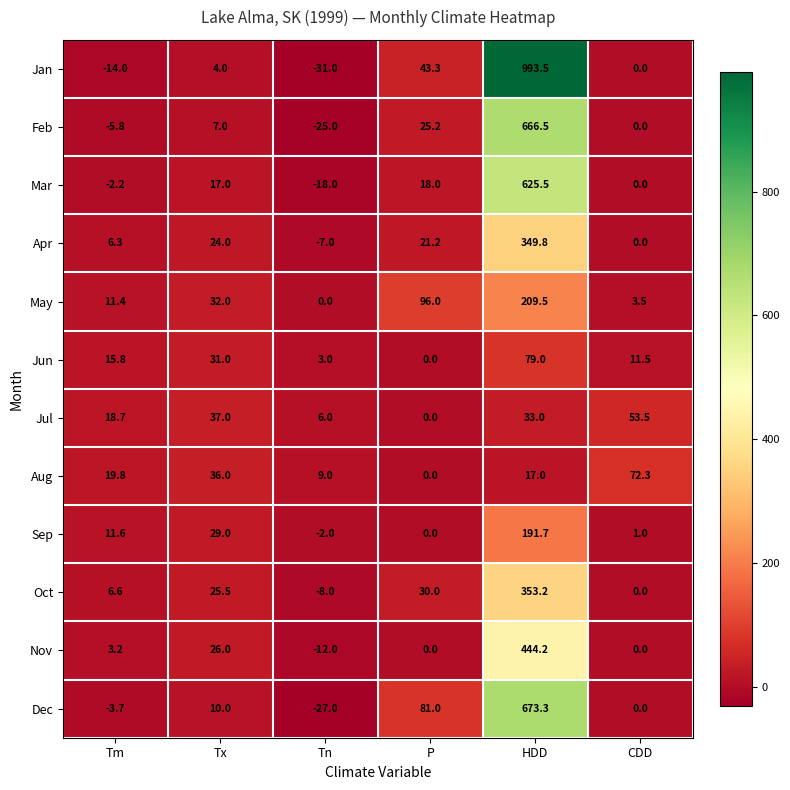

Count the number of data series in this chart.

12